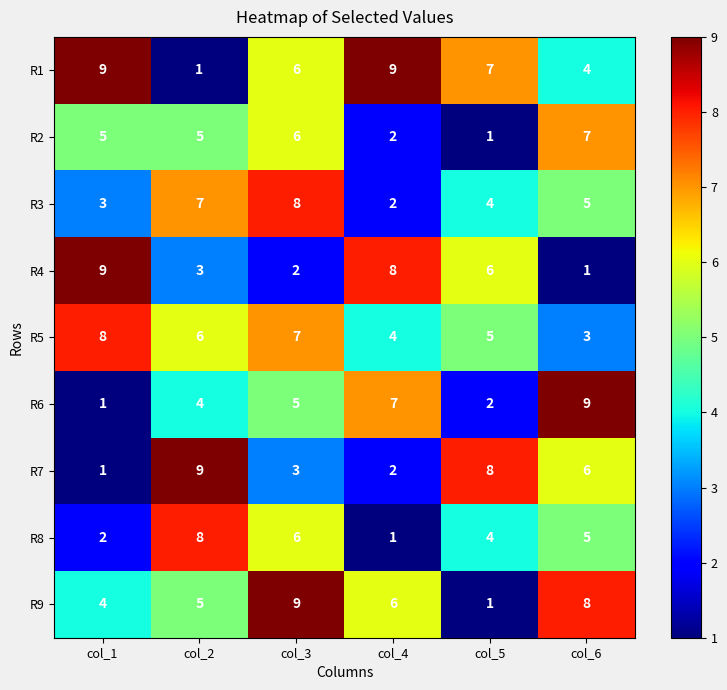

How many data points does each series have?

6